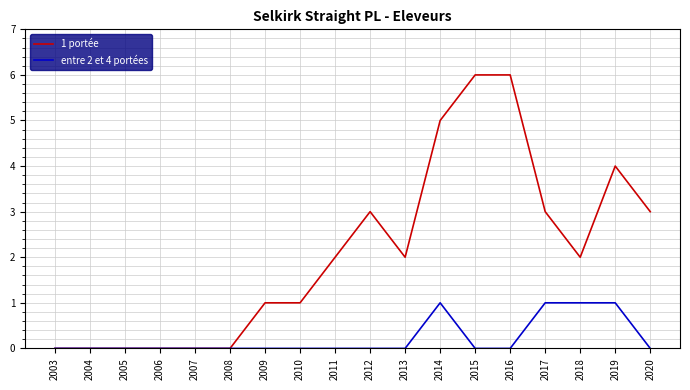

Reading right to left, list all the values displayed in this chart.

1 portée: 2020=3	2019=4	2018=2	2017=3	2016=6	2015=6	2014=5	2013=2	2012=3	2011=2	2010=1	2009=1	2008=0	2007=0	2006=0	2005=0	2004=0	2003=0
entre 2 et 4 portées: 2020=0	2019=1	2018=1	2017=1	2016=0	2015=0	2014=1	2013=0	2012=0	2011=0	2010=0	2009=0	2008=0	2007=0	2006=0	2005=0	2004=0	2003=0